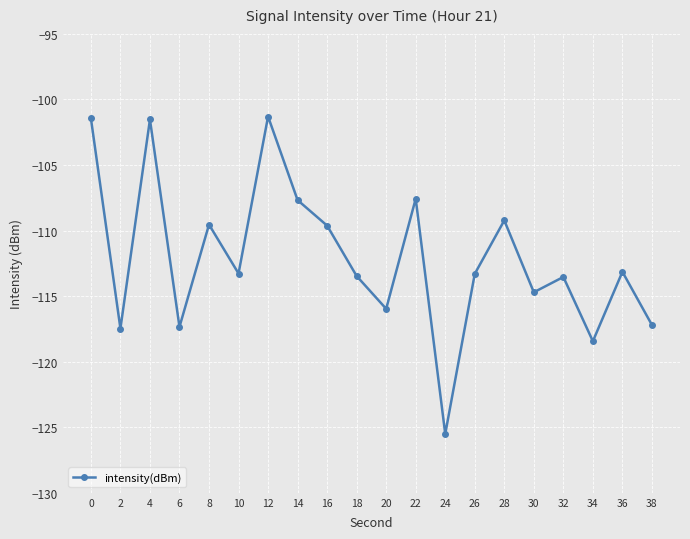

Between 6 and 32, which is larger?

32